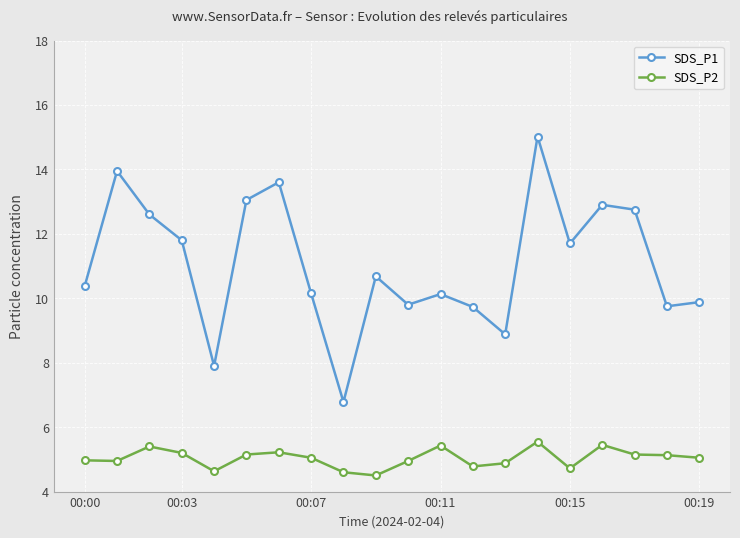

Which series has the largest total across all categories?

SDS_P1